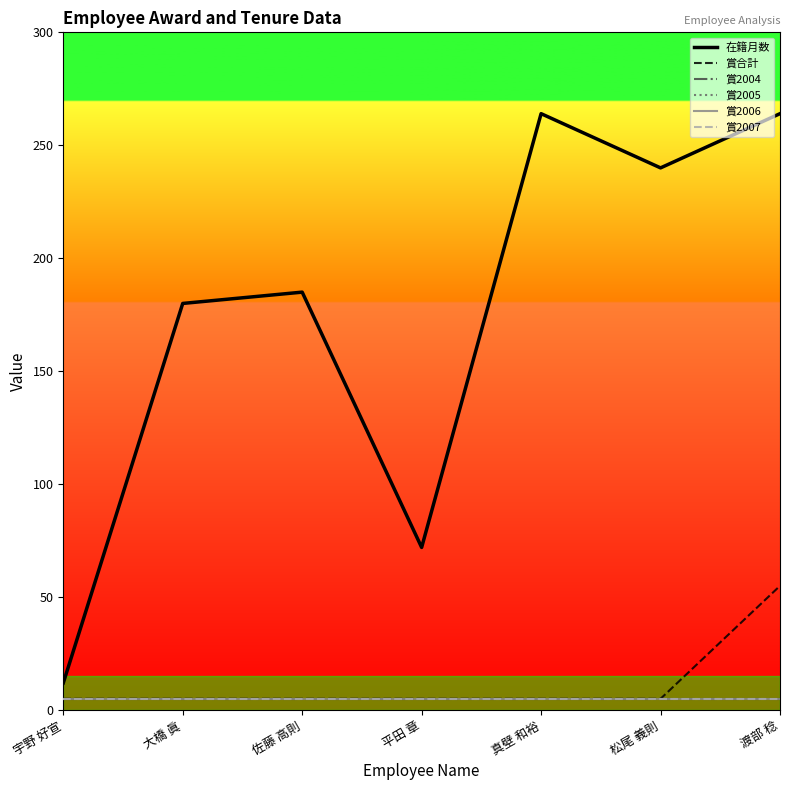

True or false: 賞2006 and 賞2004 cross at least once.

False